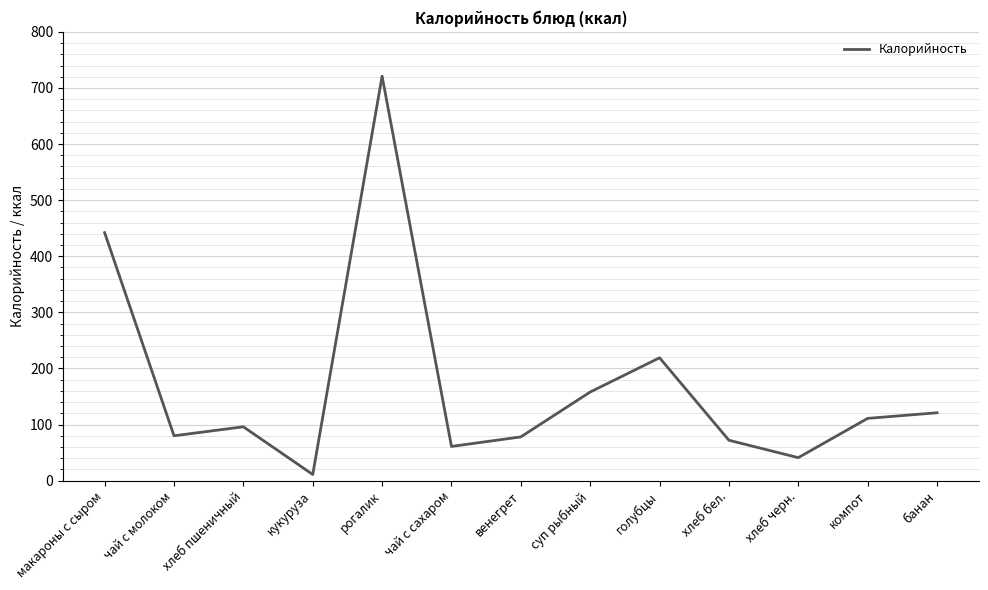

What is the difference between the maximum and minimum values?

710